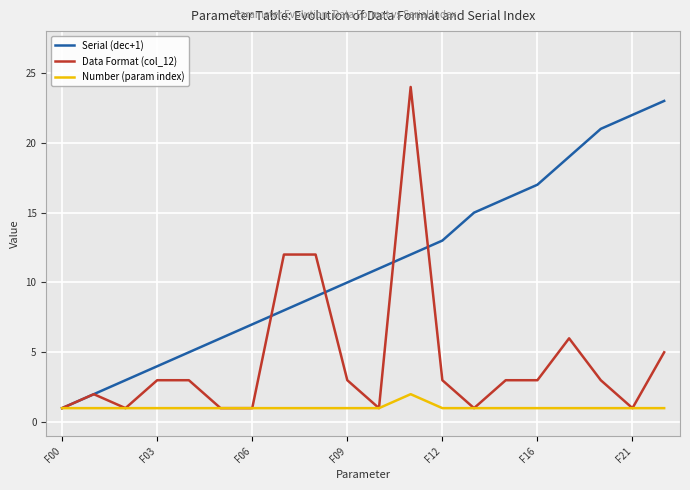

List the series in order of their overall mean, lowest first.

Number (param index), Data Format (col_12), Serial (dec+1)